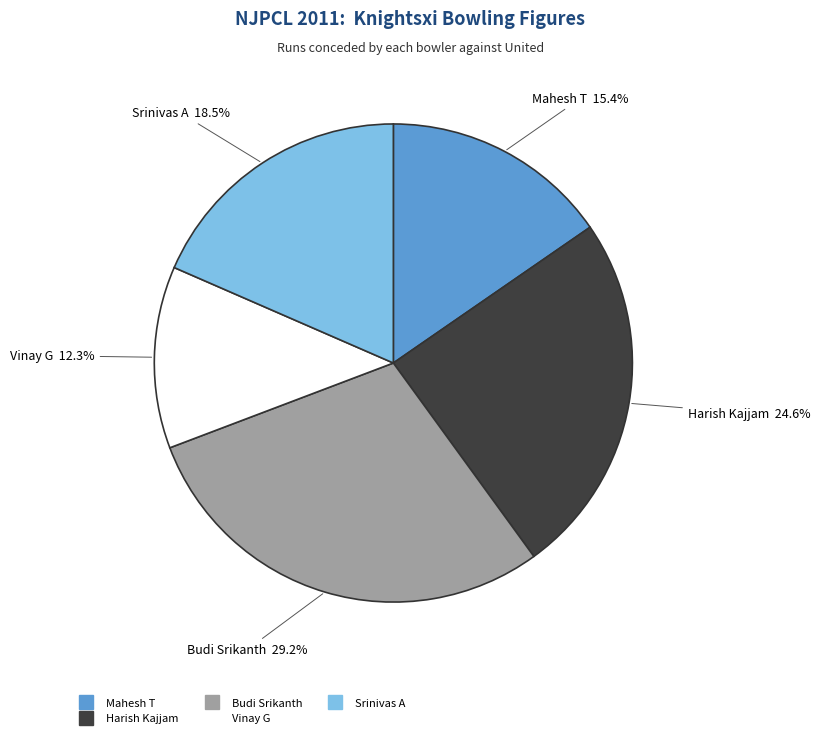

What is the largest slice in the pie chart?

Budi Srikanth